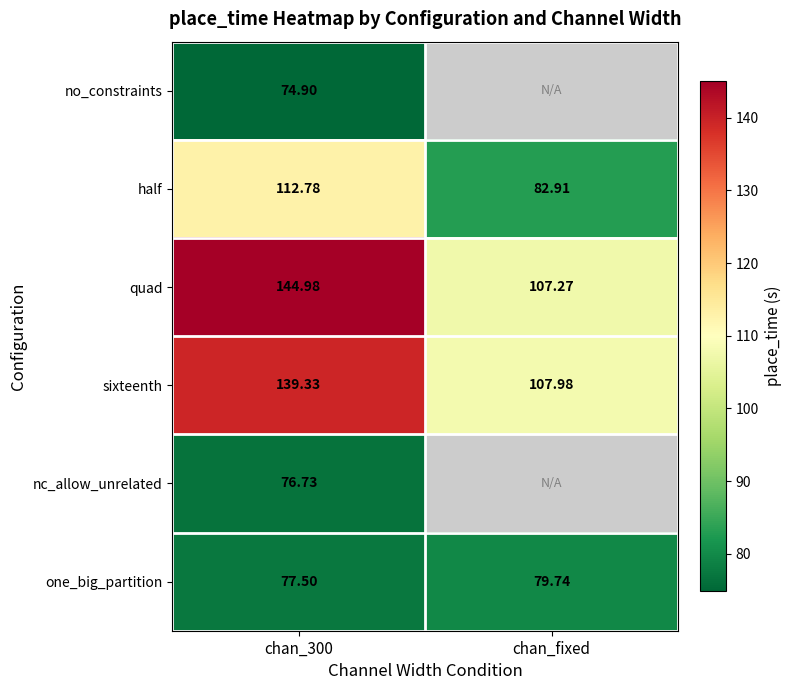

What is the smallest value displayed?

74.9